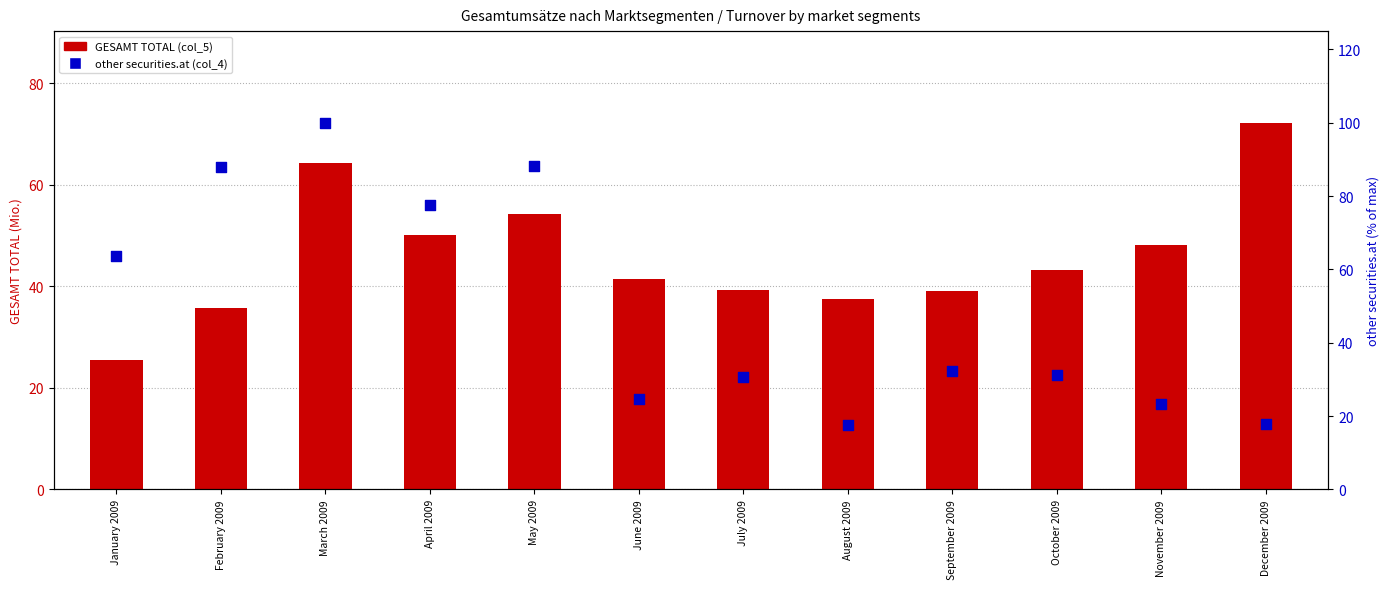

Which series contains the lowest Y value?

other securities.at (col_4)